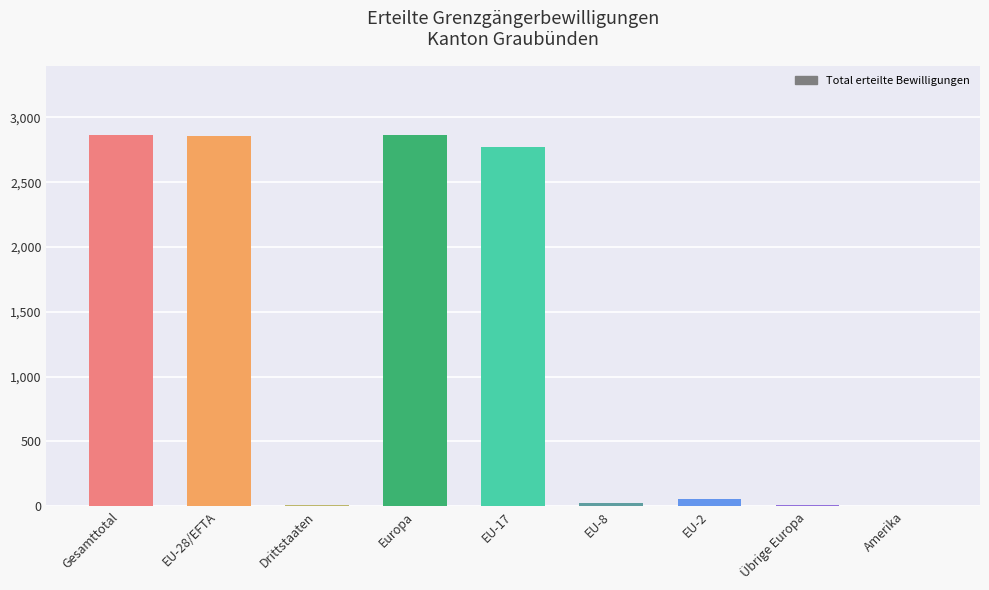

What is the change in value from Gesamttotal to EU-28/EFTA?

-9